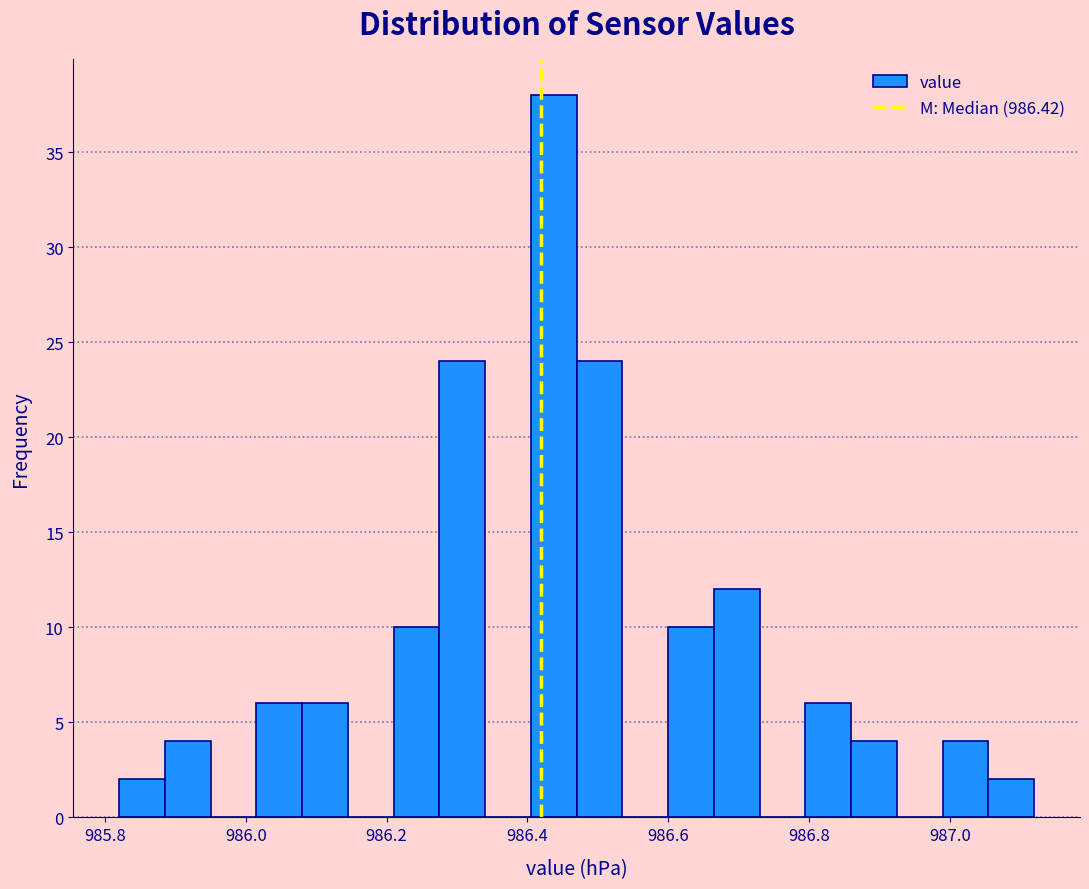

Around what value on the x-axis is the tallest bar? Give the approximate position of its centre, as read against the axis.

986.44